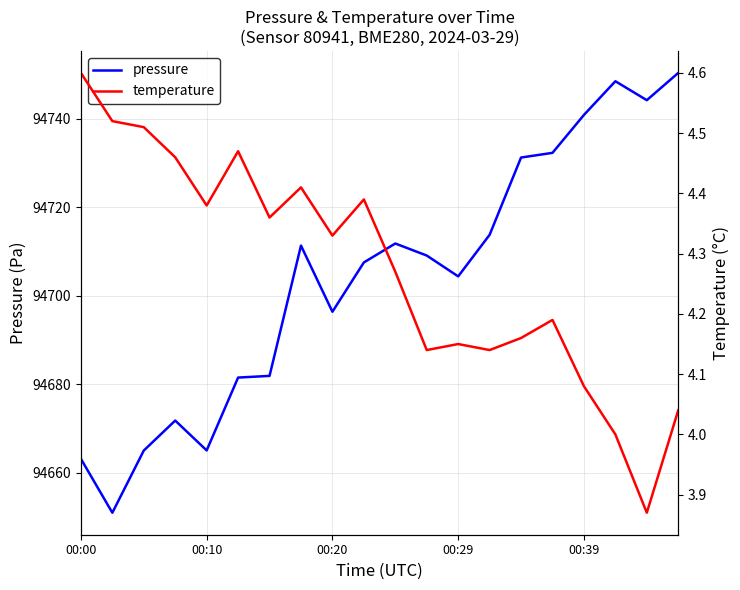

True or false: pressure has a value of 135748.5 at 00:10.

False